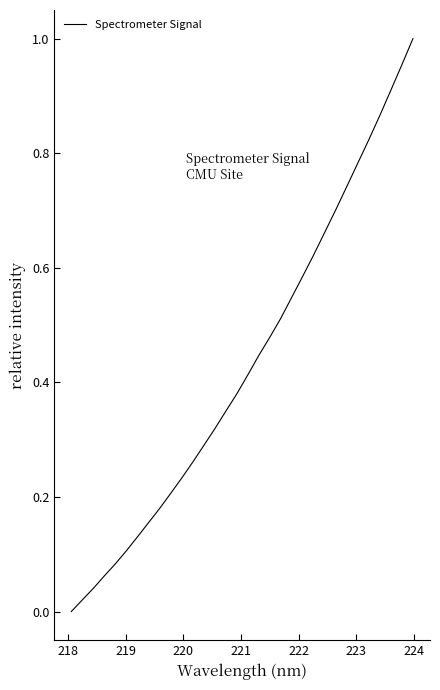

Count the number of categories in the chart.

32